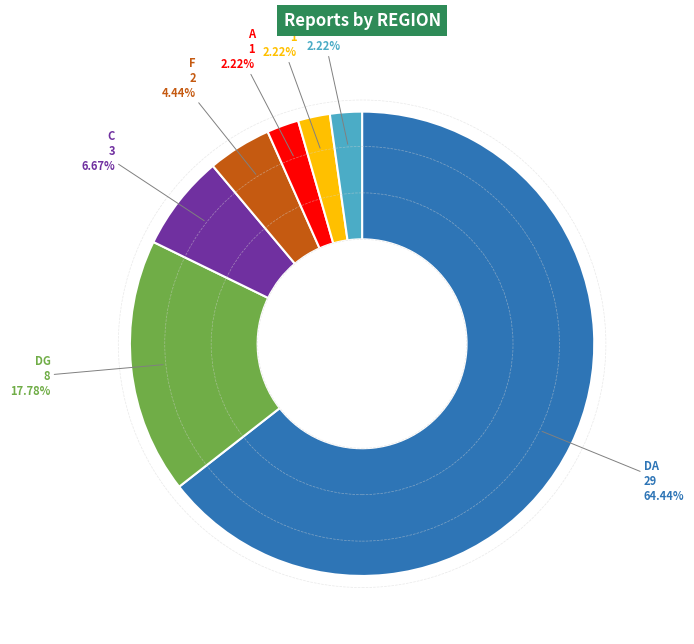

Is there any slice that represents more than half of the pie?

Yes